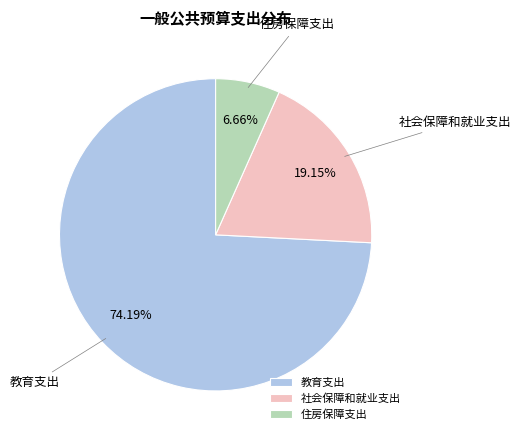

Which category accounts for the majority?

教育支出